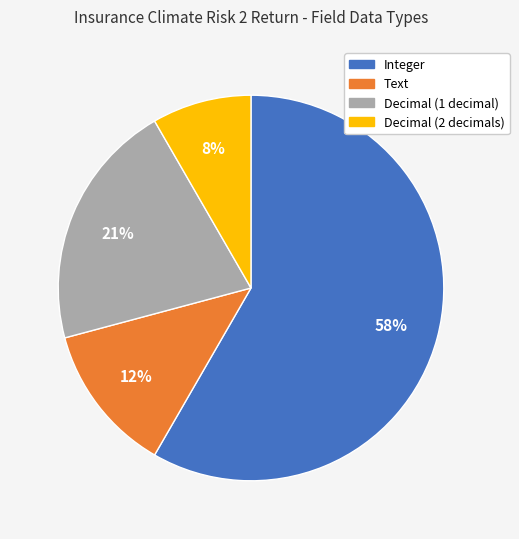

What is the smallest slice in the pie chart?

Decimal (2 decimals)